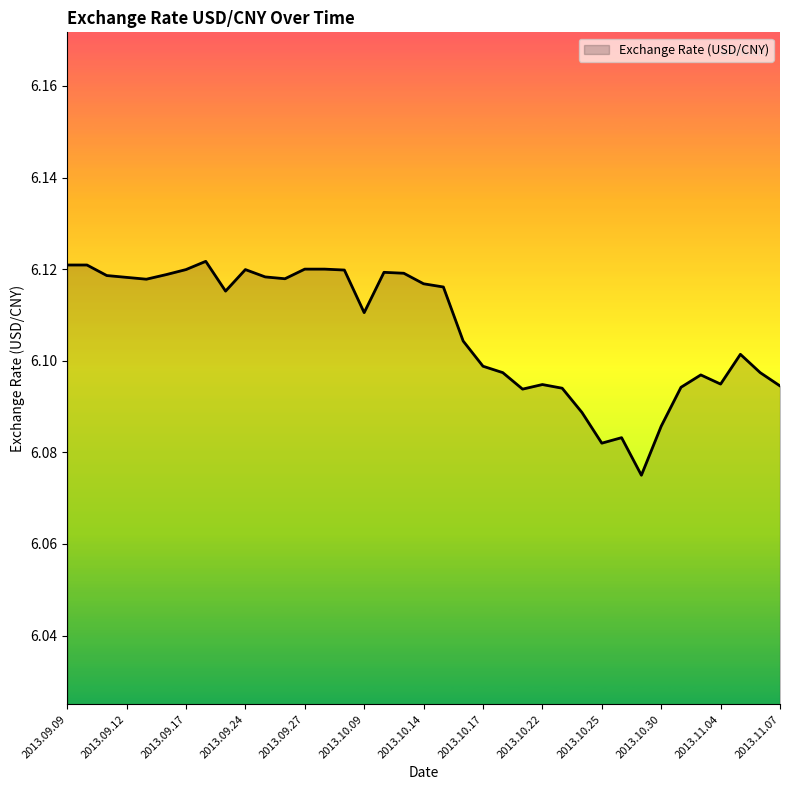

Reading left to right, extract all data points from this chart.

2013.09.09=6.1	2013.09.10=6.1	2013.09.11=6.1	2013.09.12=6.1	2013.09.13=6.1	2013.09.16=6.1	2013.09.17=6.1	2013.09.18=6.1	2013.09.23=6.1	2013.09.24=6.1	2013.09.25=6.1	2013.09.26=6.1	2013.09.27=6.1	2013.09.30=6.1	2013.10.08=6.1	2013.10.09=6.1	2013.10.10=6.1	2013.10.11=6.1	2013.10.14=6.1	2013.10.15=6.1	2013.10.16=6.1	2013.10.17=6.1	2013.10.18=6.1	2013.10.21=6.1	2013.10.22=6.1	2013.10.23=6.1	2013.10.24=6.1	2013.10.25=6.1	2013.10.28=6.1	2013.10.29=6.1	2013.10.30=6.1	2013.10.31=6.1	2013.11.01=6.1	2013.11.04=6.1	2013.11.05=6.1	2013.11.06=6.1	2013.11.07=6.1